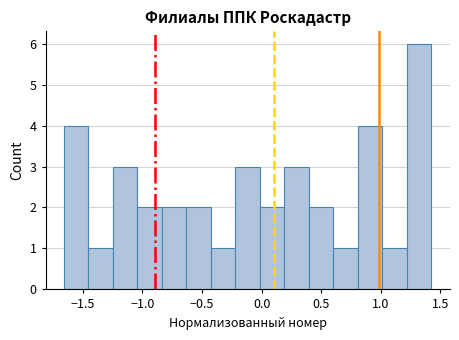

Reading left to right, transcribe this chart: for each bar, give the range it covers on the x-axis and its height. Neither the bar edges nor the heights are printed on the chart, so give them approximately, as read against the axes.

-1.65 to -1.45: 4
-1.45 to -1.25: 1
-1.25 to -1.05: 3
-1.05 to -0.85: 2
-0.85 to -0.65: 2
-0.65 to -0.45: 2
-0.45 to -0.20: 1
-0.20 to 0.00: 3
0.00 to 0.20: 2
0.20 to 0.40: 3
0.40 to 0.60: 2
0.60 to 0.80: 1
0.80 to 1.00: 4
1.00 to 1.20: 1
1.20 to 1.40: 6